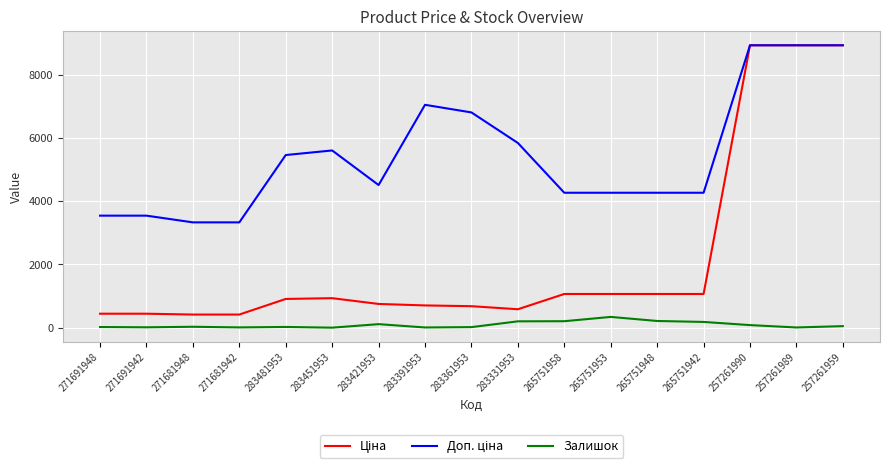

What is the difference between the Залишок values at 283481953 and 265751953?

318.0